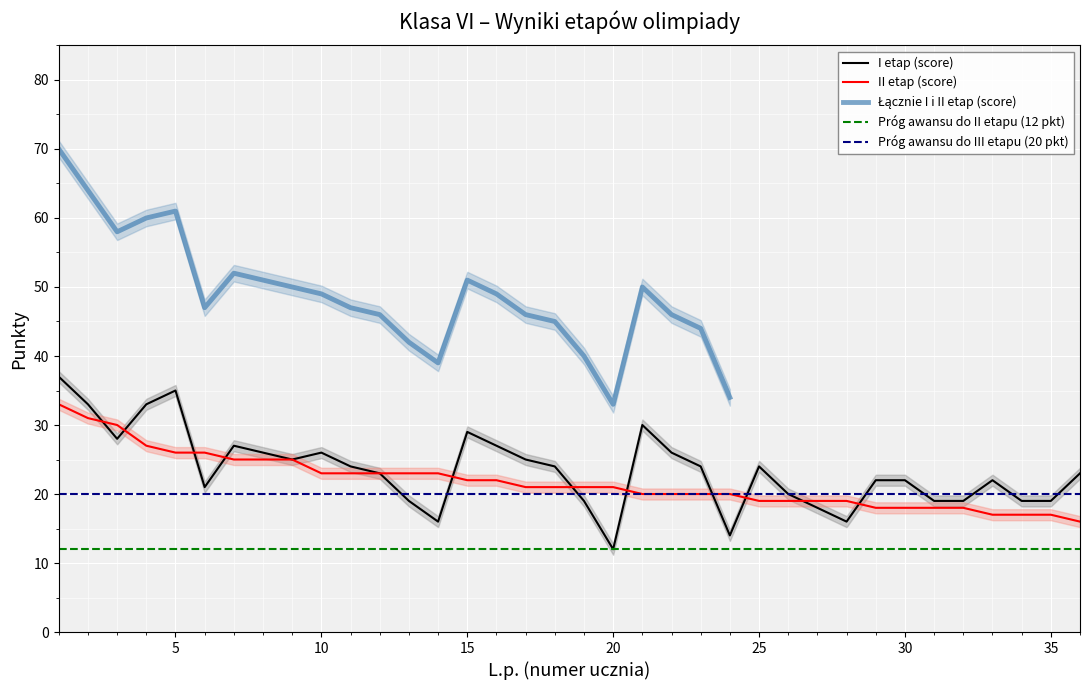

The value of II etap (score) at 4 is 14. True or false?

False